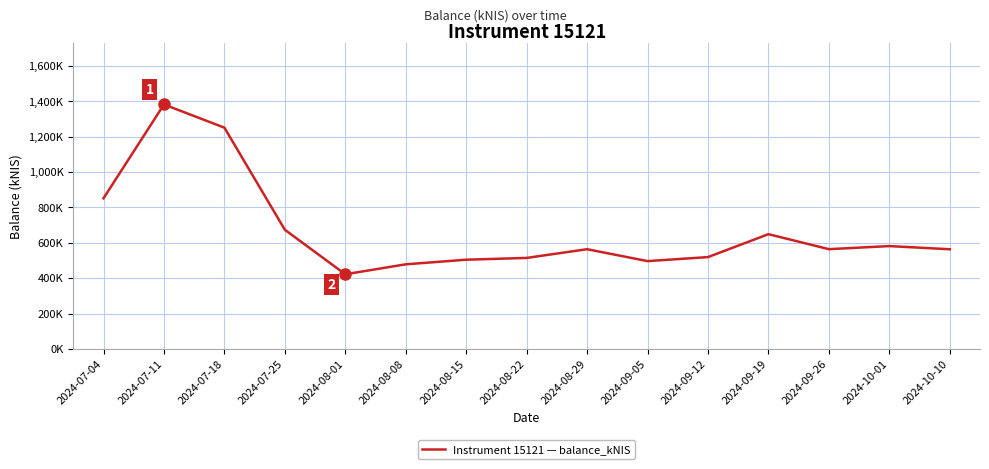

What is the label of the 14th point from the left?

2024-10-01